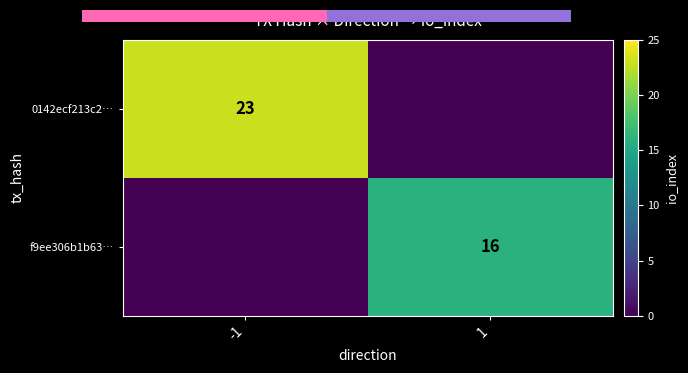

At which category is the sum across all series the highest?

-1